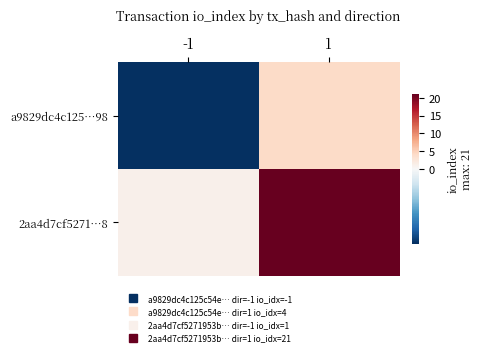

What is the spread (max minus min) of values at -1?

2